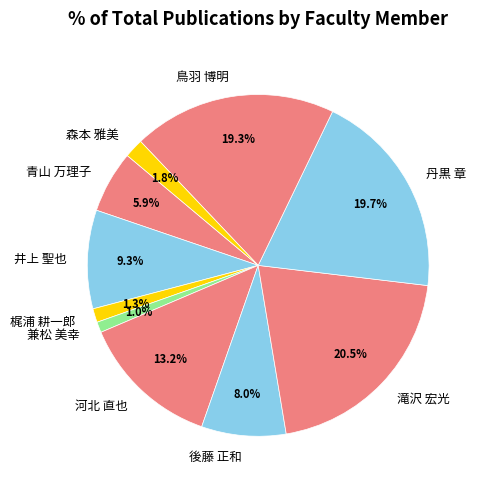

To the nearest percent, what percentage of the pie is 河北 直也?

13%